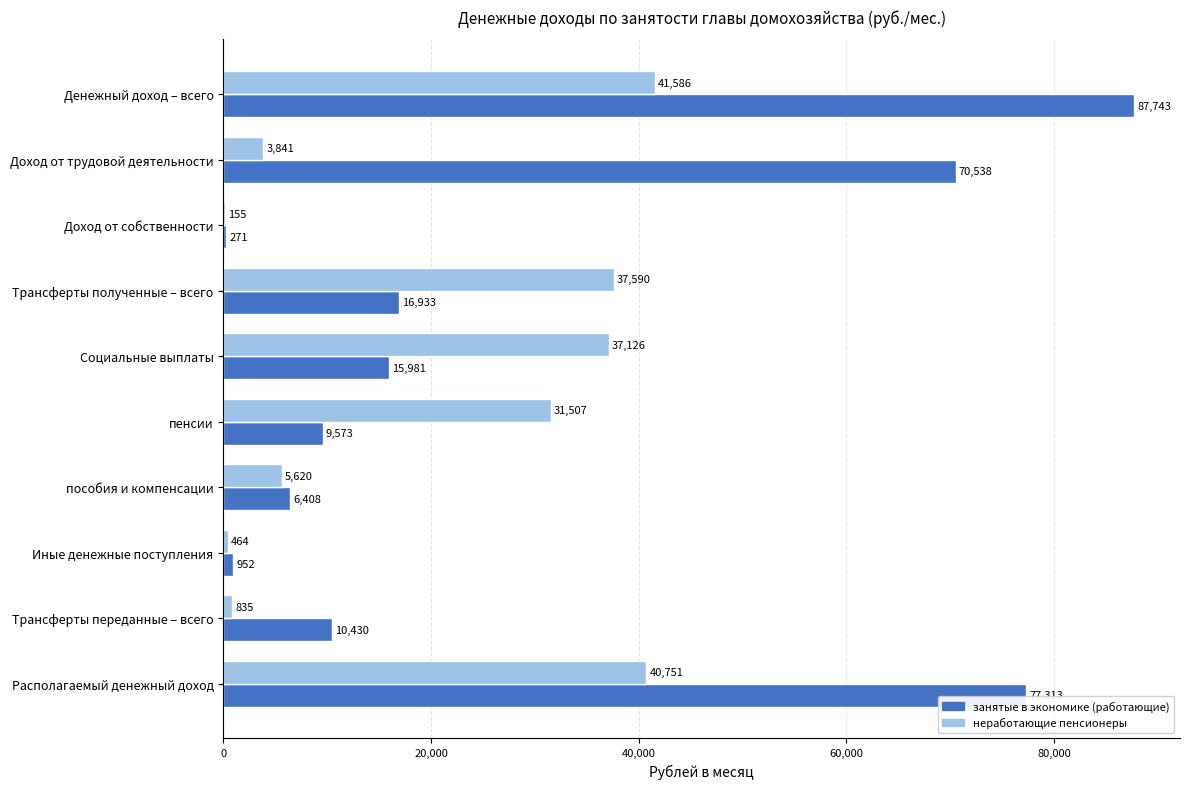

Which series changed the most between Денежный доход – всего and Иные денежные поступления?

занятые в экономике (работающие)